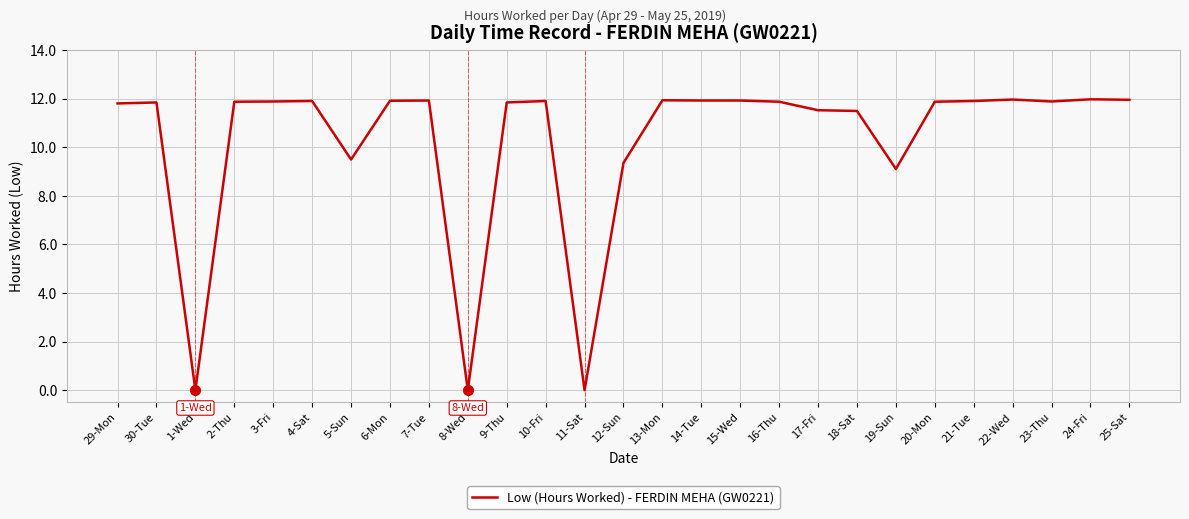

Count the number of values greater than 11.

21